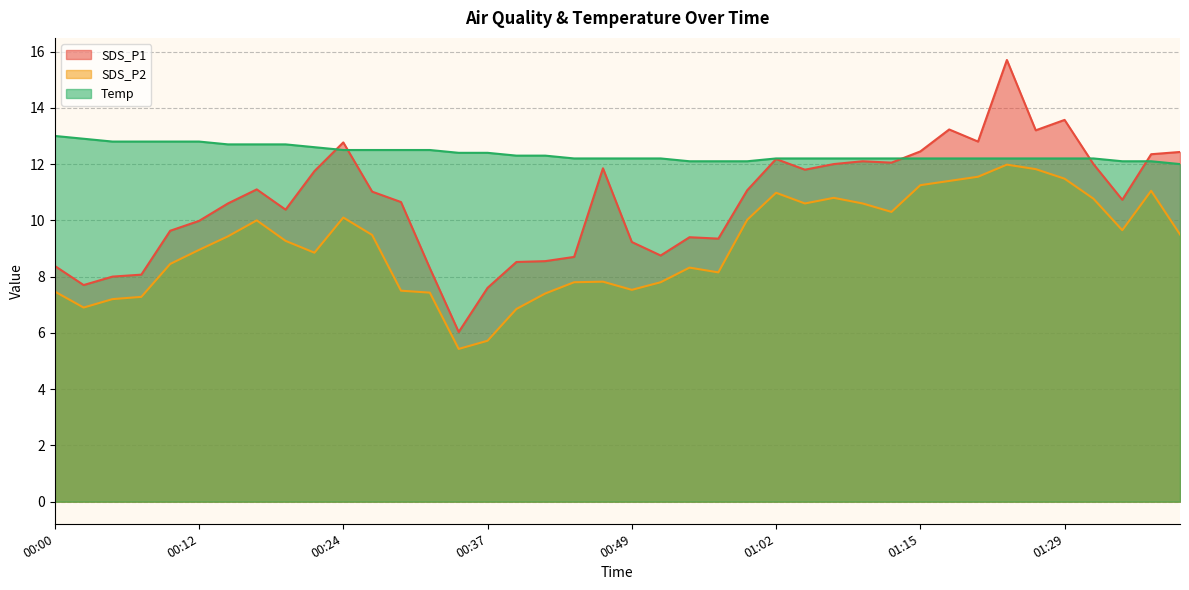

What is the label of the 27th point from the right?

00:32